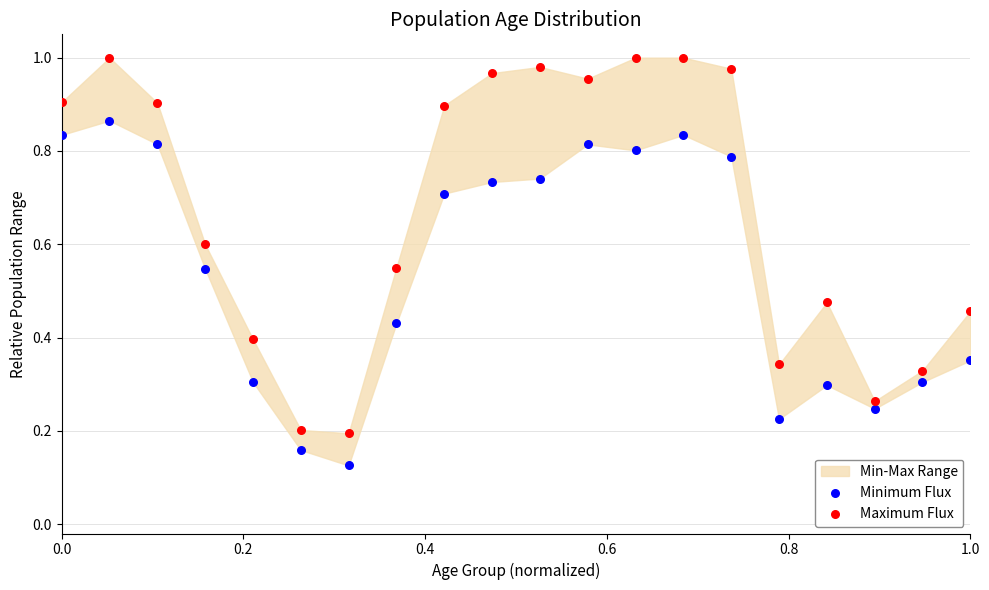

Which series has the widest spread of Y values?

Maximum Flux